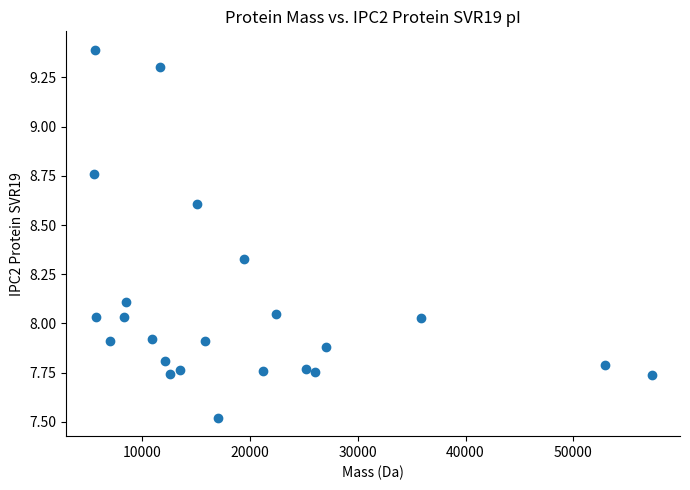

What is the range of Y values (max minus min)?

1.9